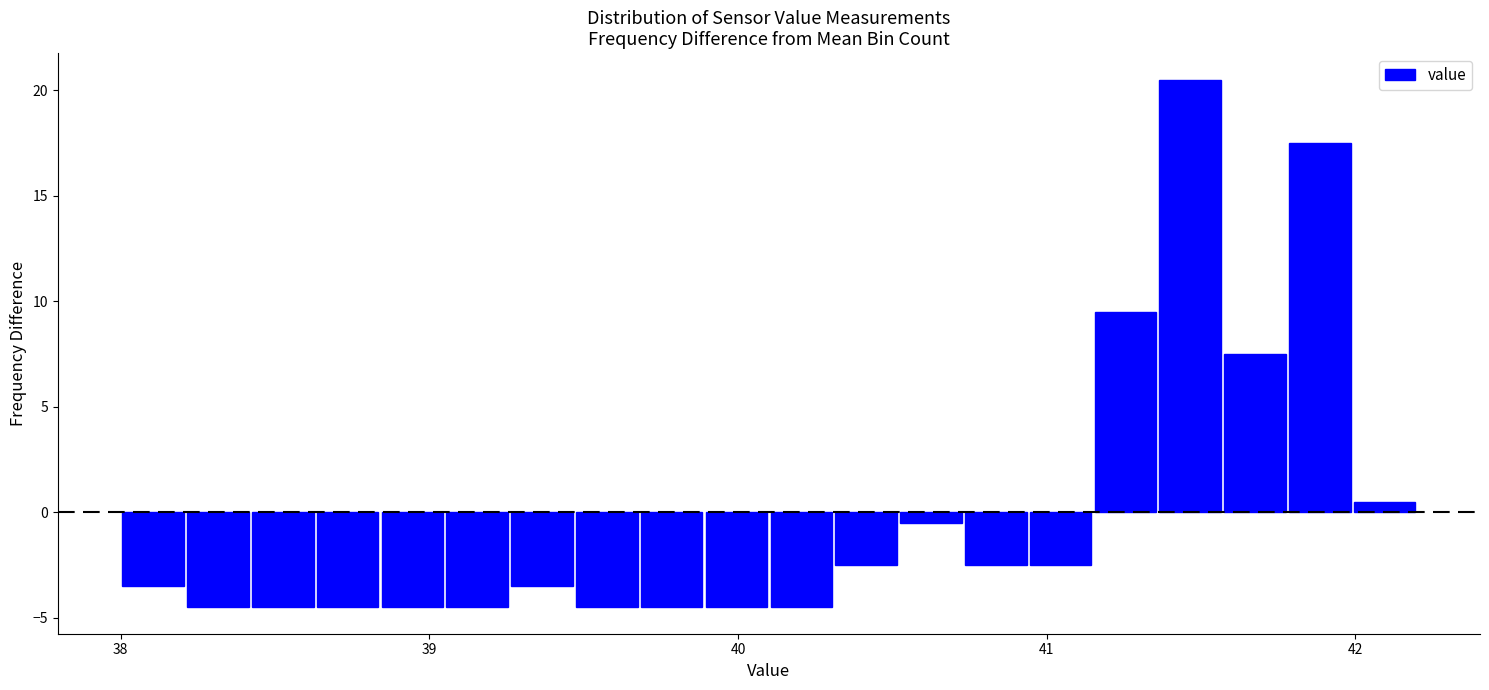

Around what value on the x-axis is the tallest bar? Give the approximate position of its centre, as read against the axis.

41.5